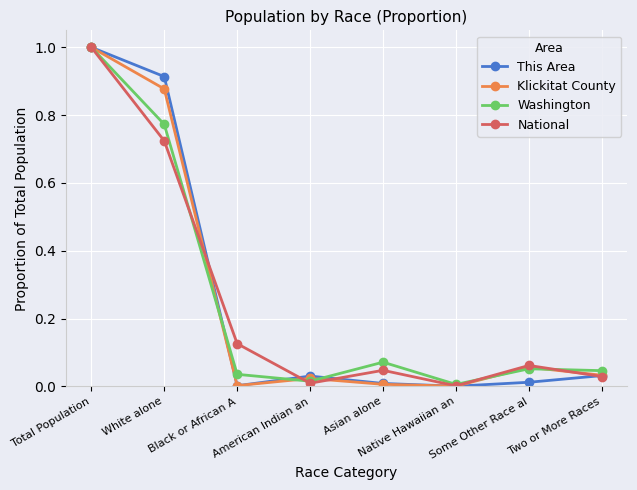

At which category is the sum across all series the highest?

Total Population